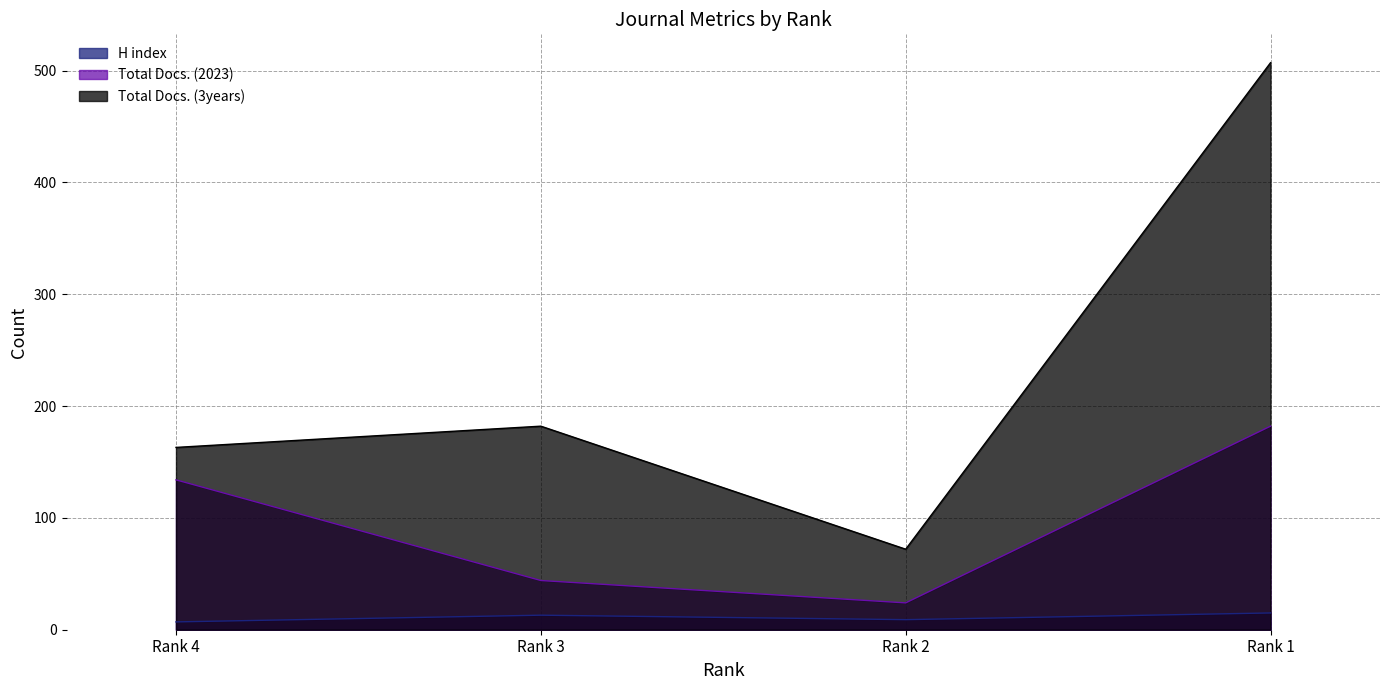

What is the difference between the maximum and second lowest values in the Total Docs. (3years) series?

344